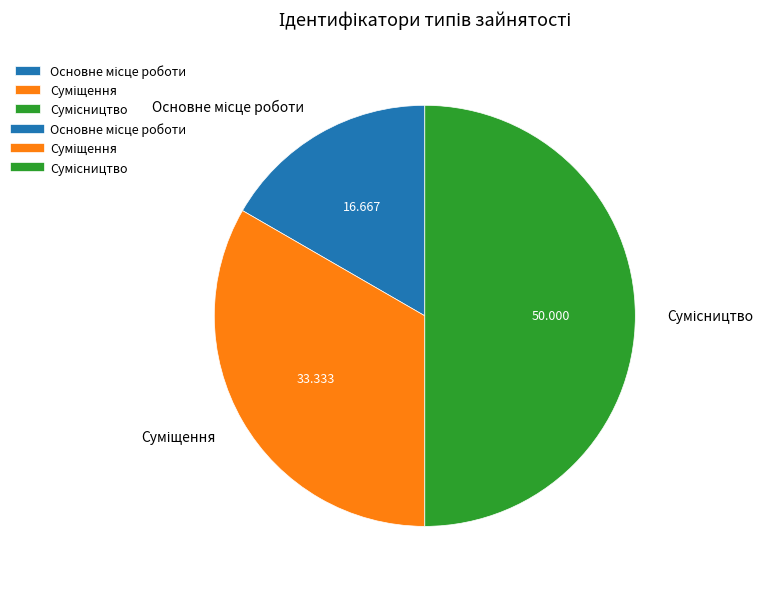

How many slices are in this pie chart?

3